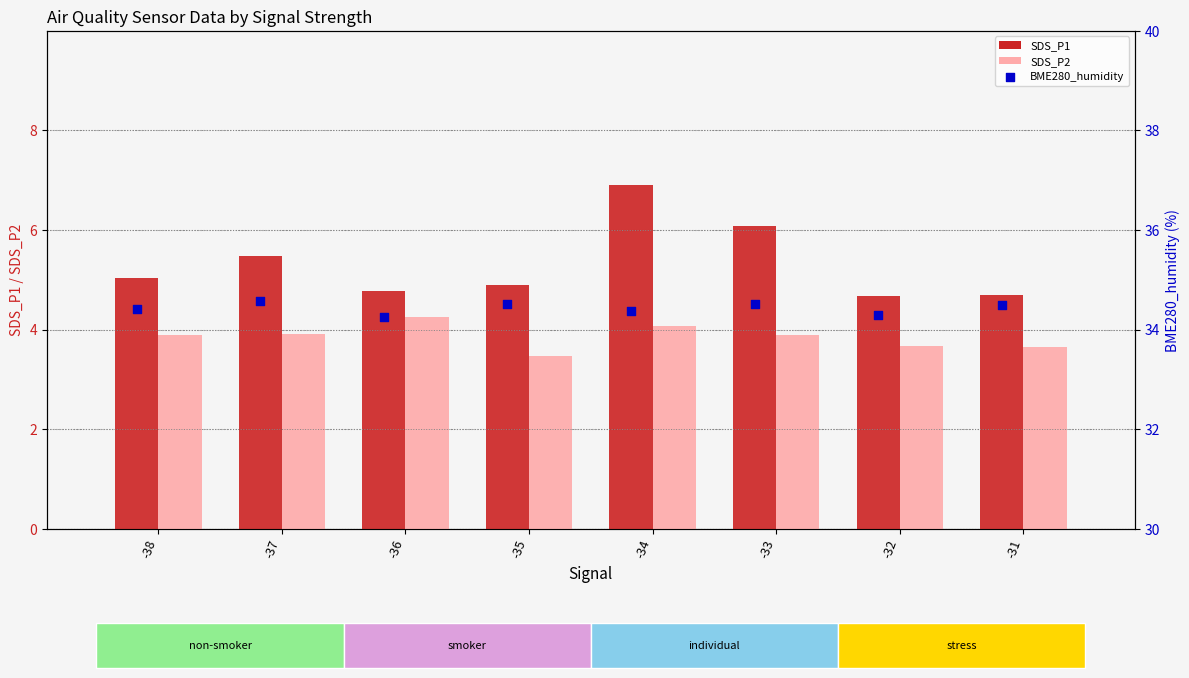

Which series has the largest total across all categories?

BME280_humidity